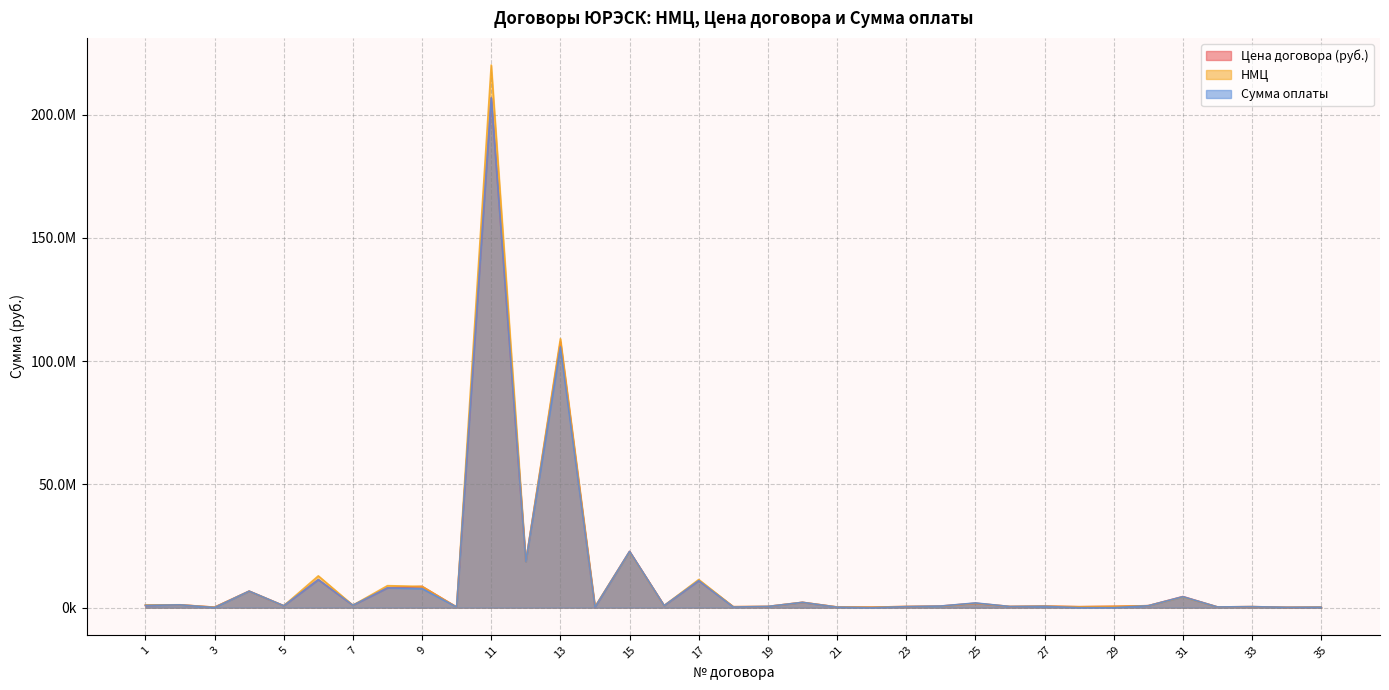

Is it true that Цена договора (руб.) equals 3430278.7 at 8?

False